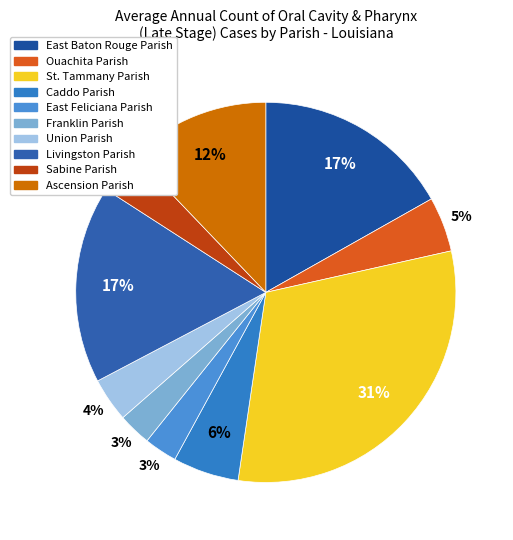

How many slices are in this pie chart?

10